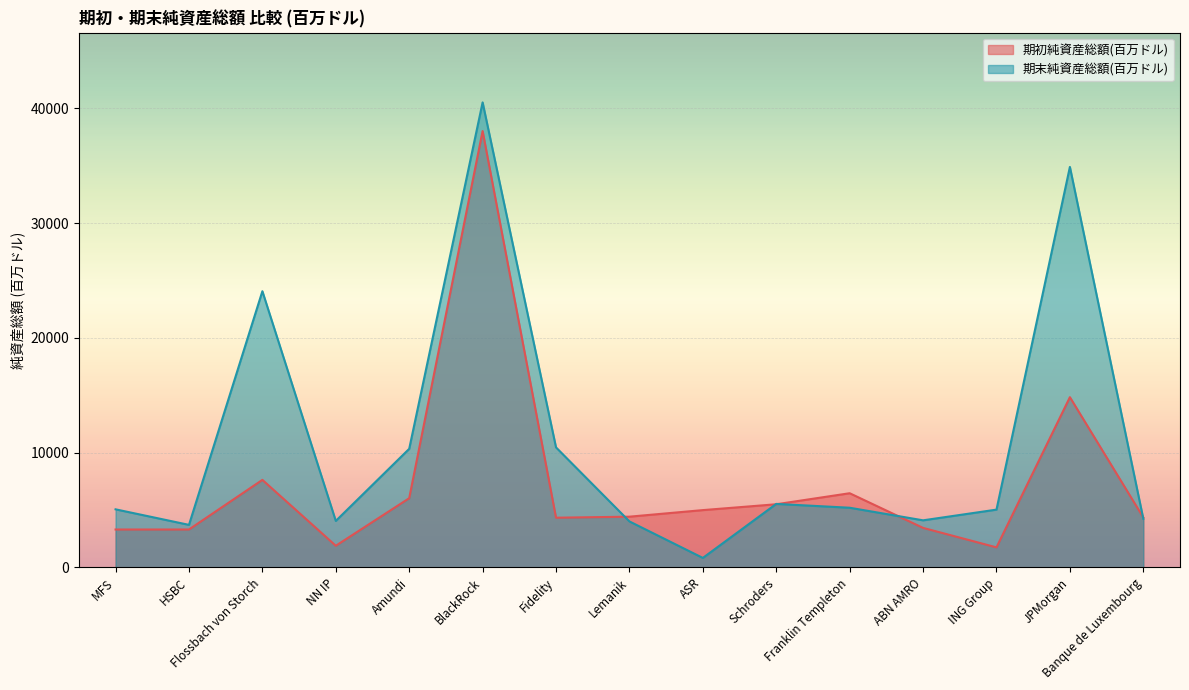

What is the sum of all 期初純資産総額(百万ドル) values?

110158.2